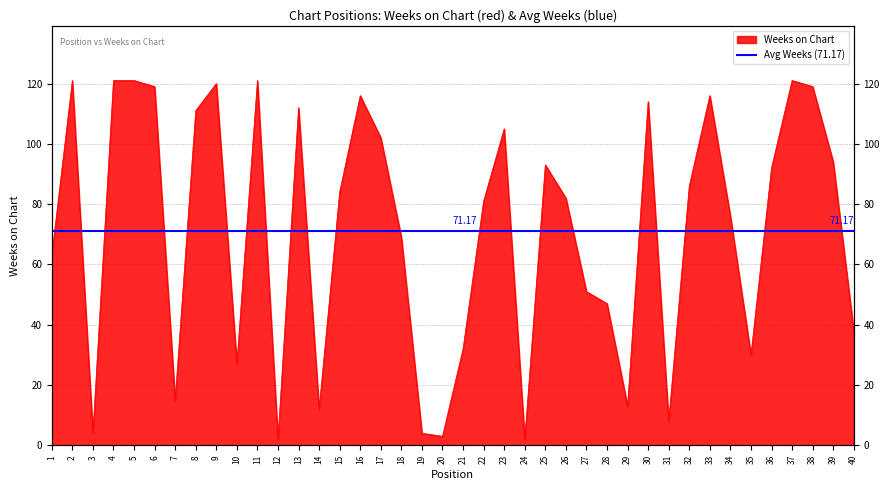

What is the value of the 22nd point from the left?

81